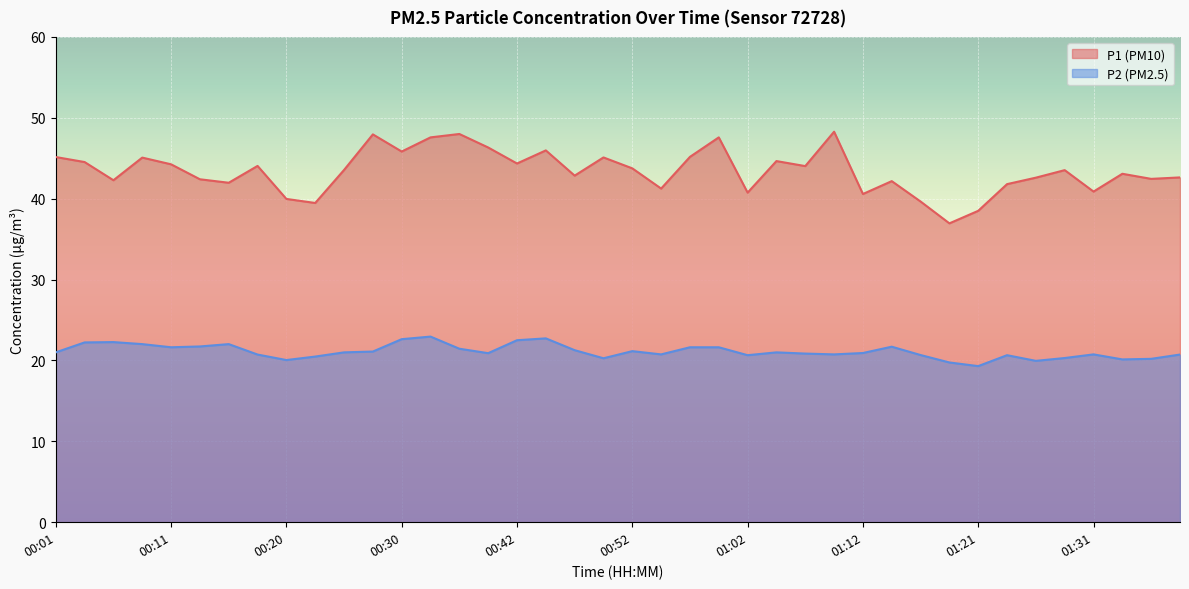

The value of P2 at 01:14 is 21.7. True or false?

True